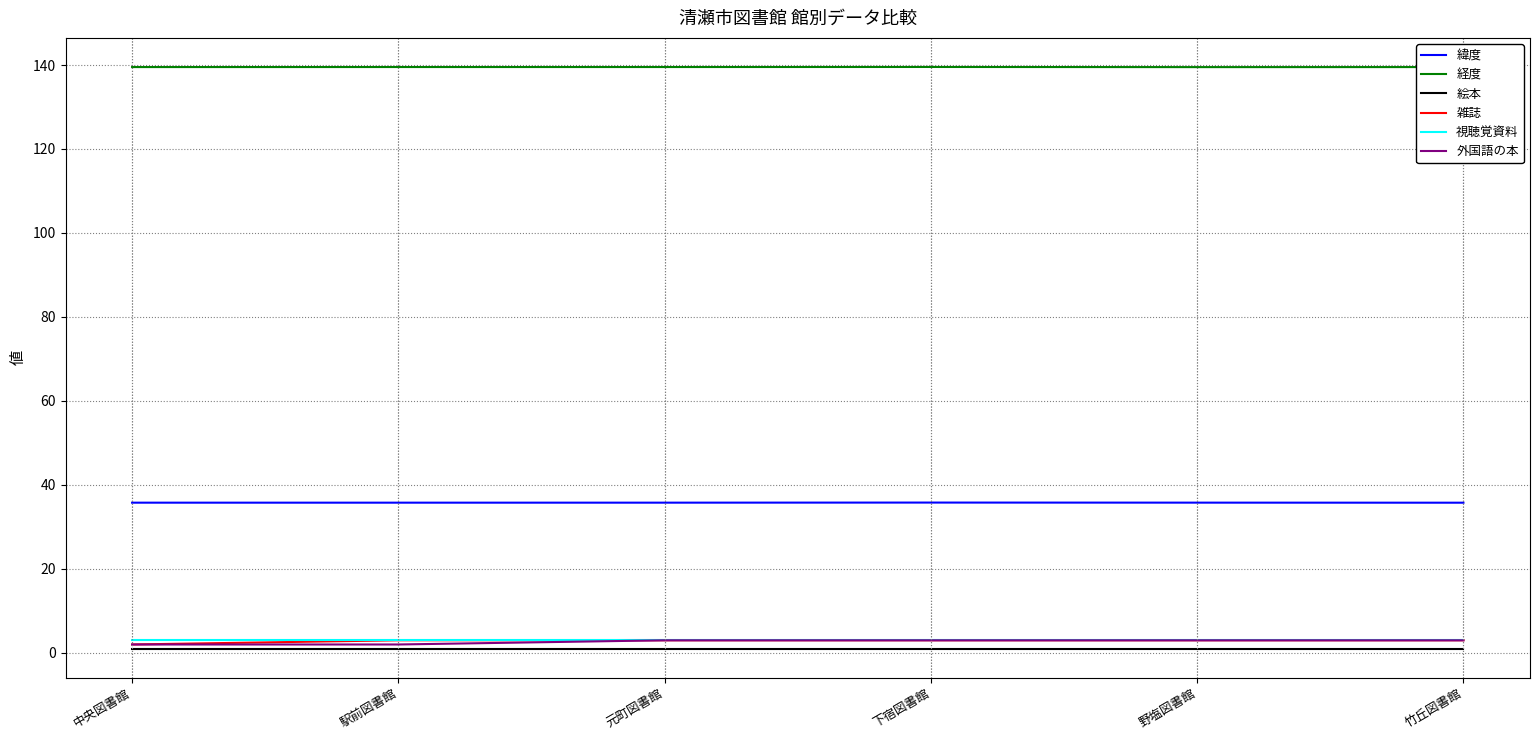

True or false: 外国語の本 and 経度 intersect in this chart.

False